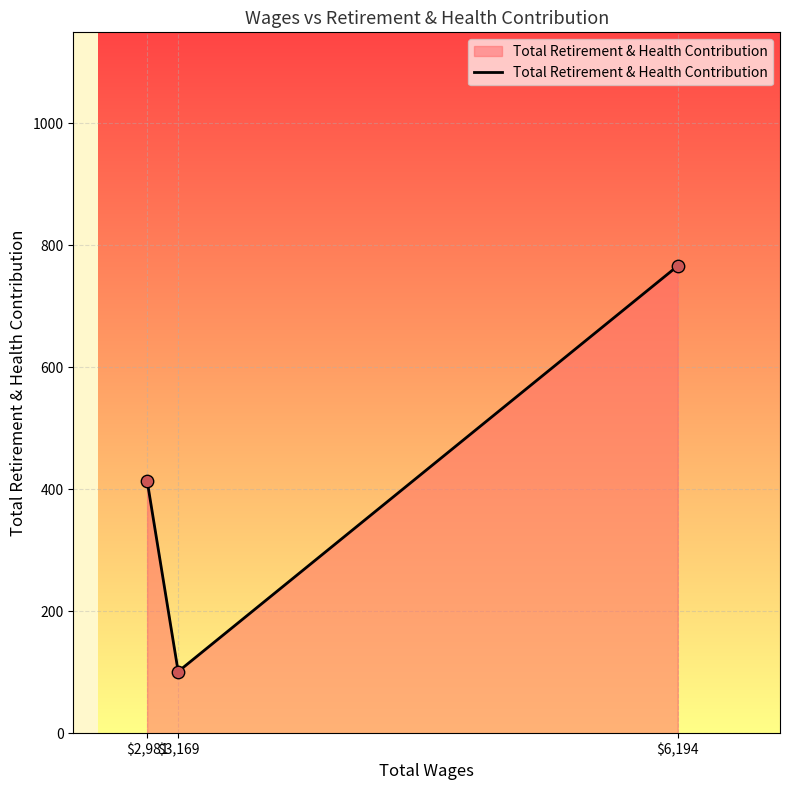

Approximately how many times larger is the value at $6,194 compared to $3,169?

7.6